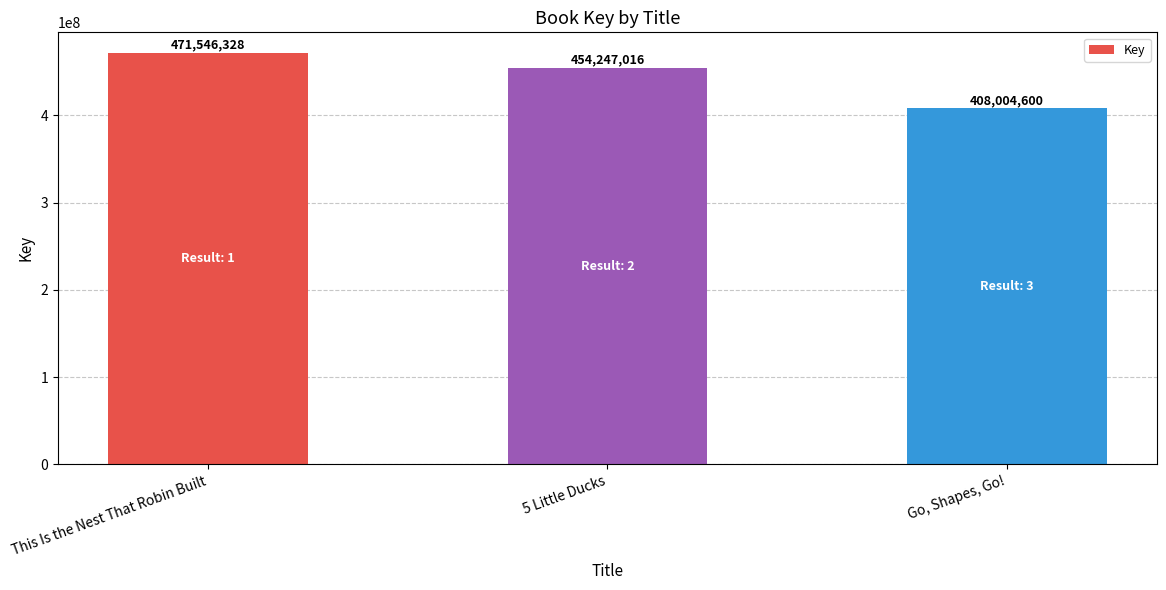

At which category does the chart reach its minimum across all series?

Go, Shapes, Go!